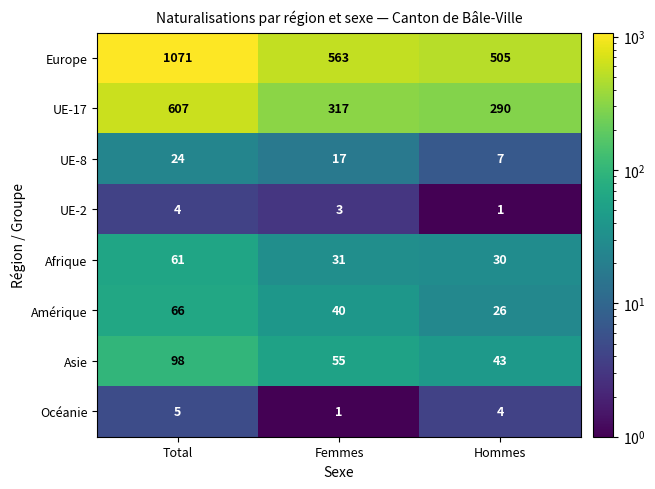

What is the greatest value displayed?

1071